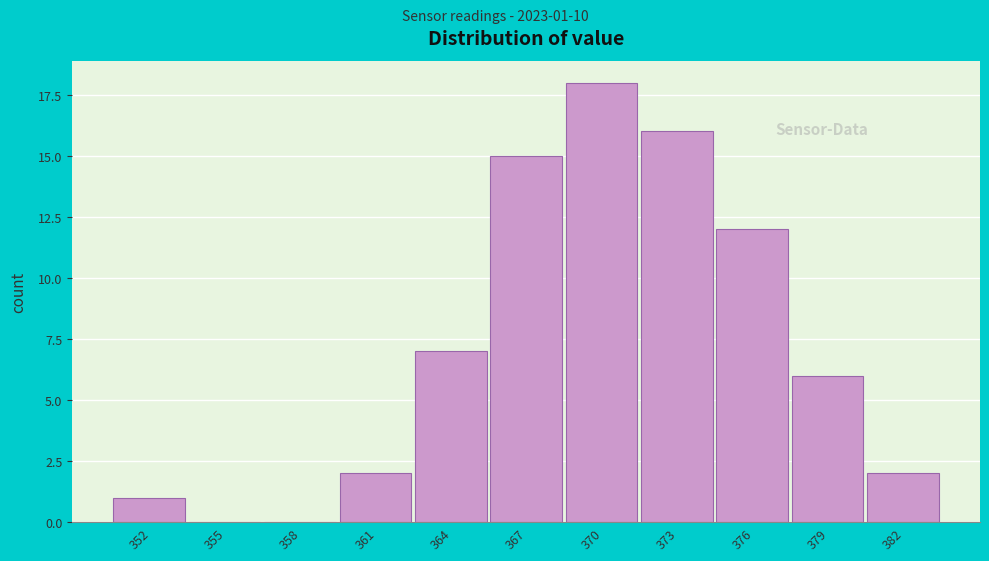

Reading right to left, list all the values displayed in this chart.

382=2	379=6	376=12	373=16	370=18	367=15	364=7	361=2	358=0	355=0	352=1